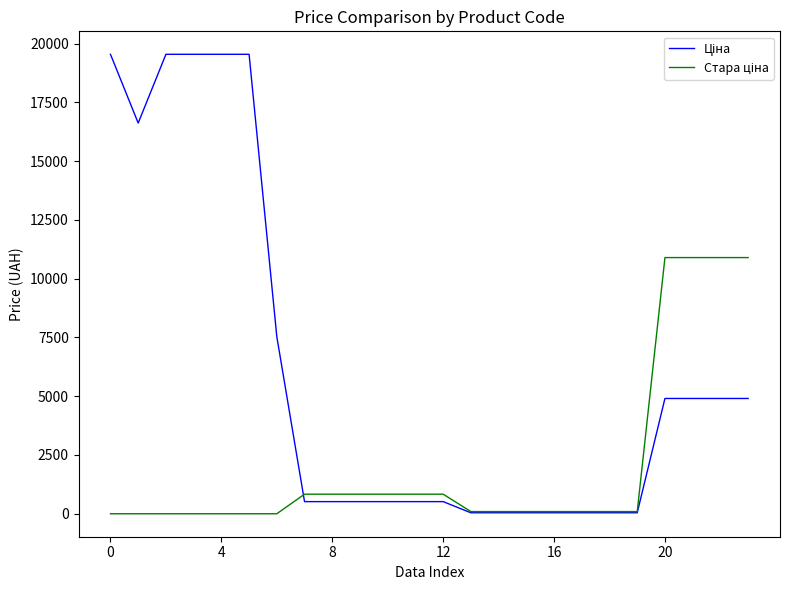

What is the greatest value displayed?

19542.7